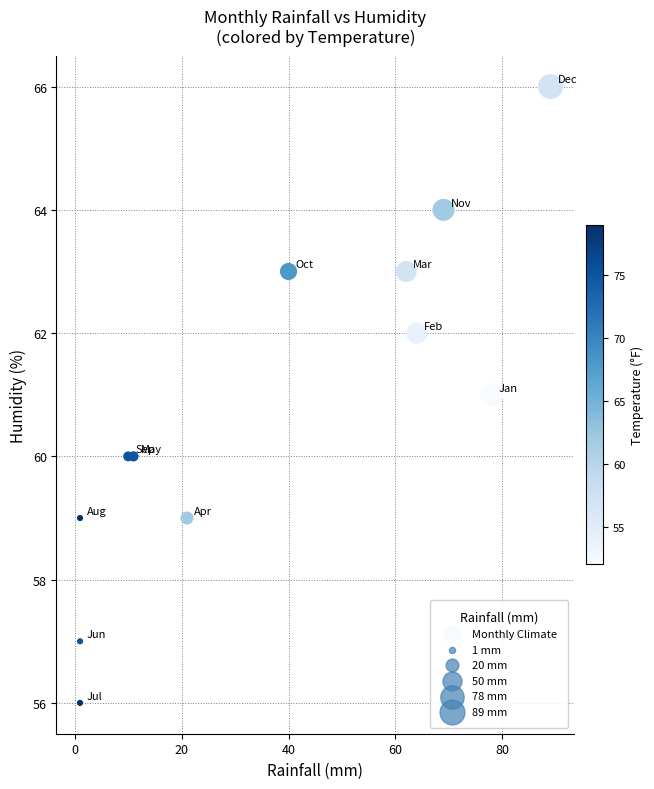

What is the average Y value?

61